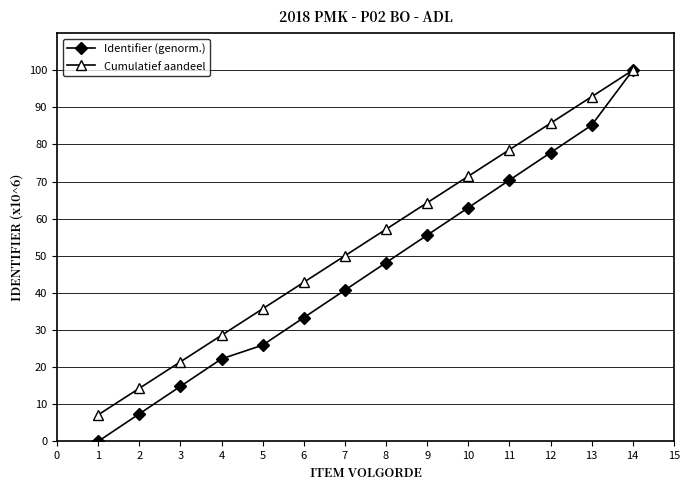

How many data points in Identifier (genorm.) are above 48?

7